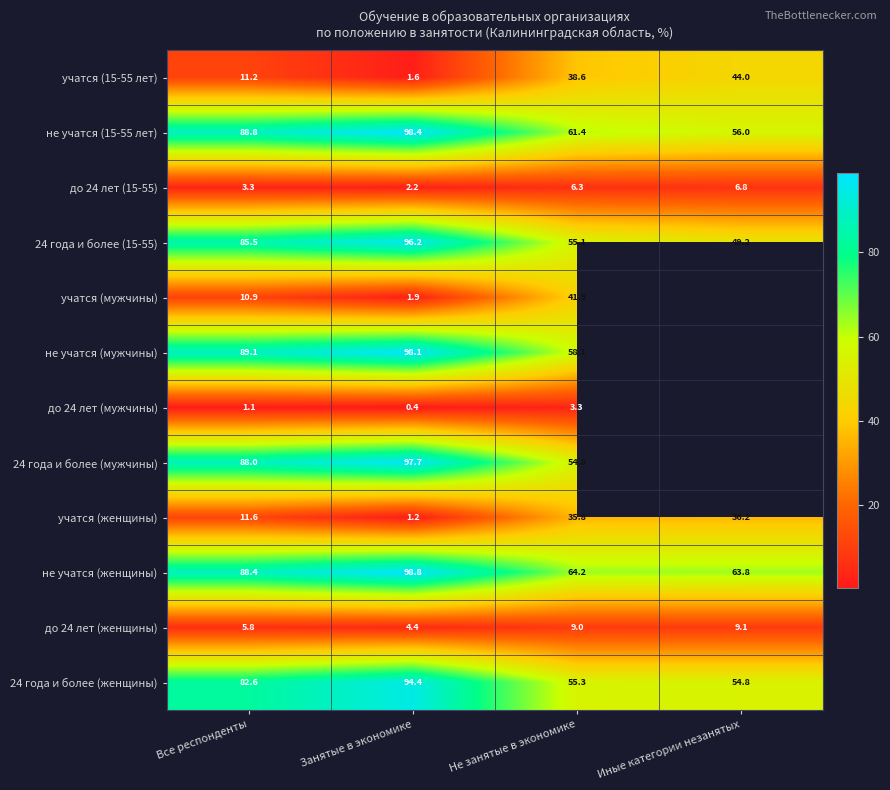

How many values in the до 24 лет (15-55) series are below 6?

2